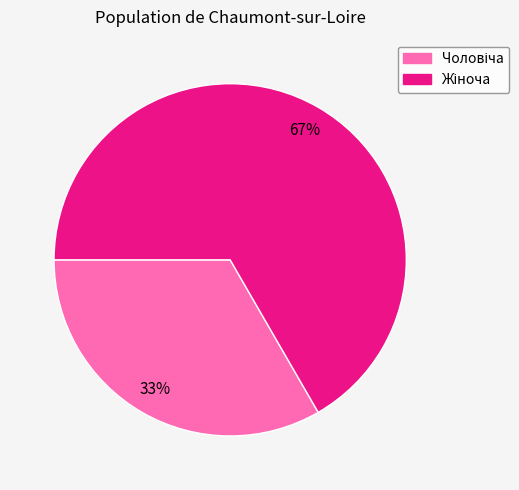

To the nearest percent, what is the average slice percentage?

50%